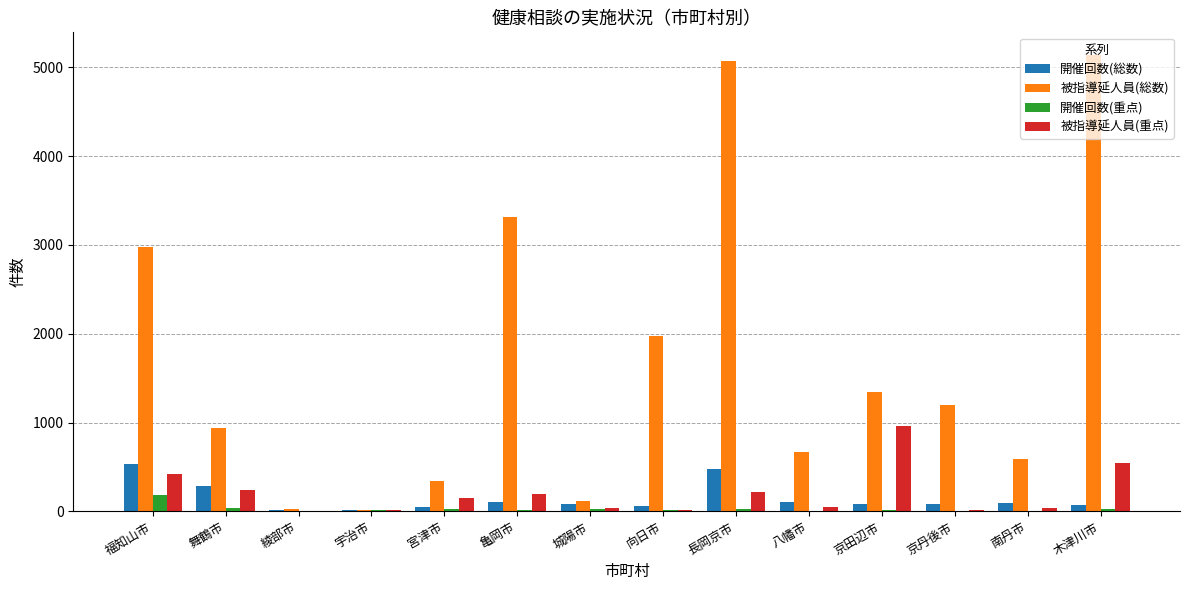

How many groups of bars are there?

14